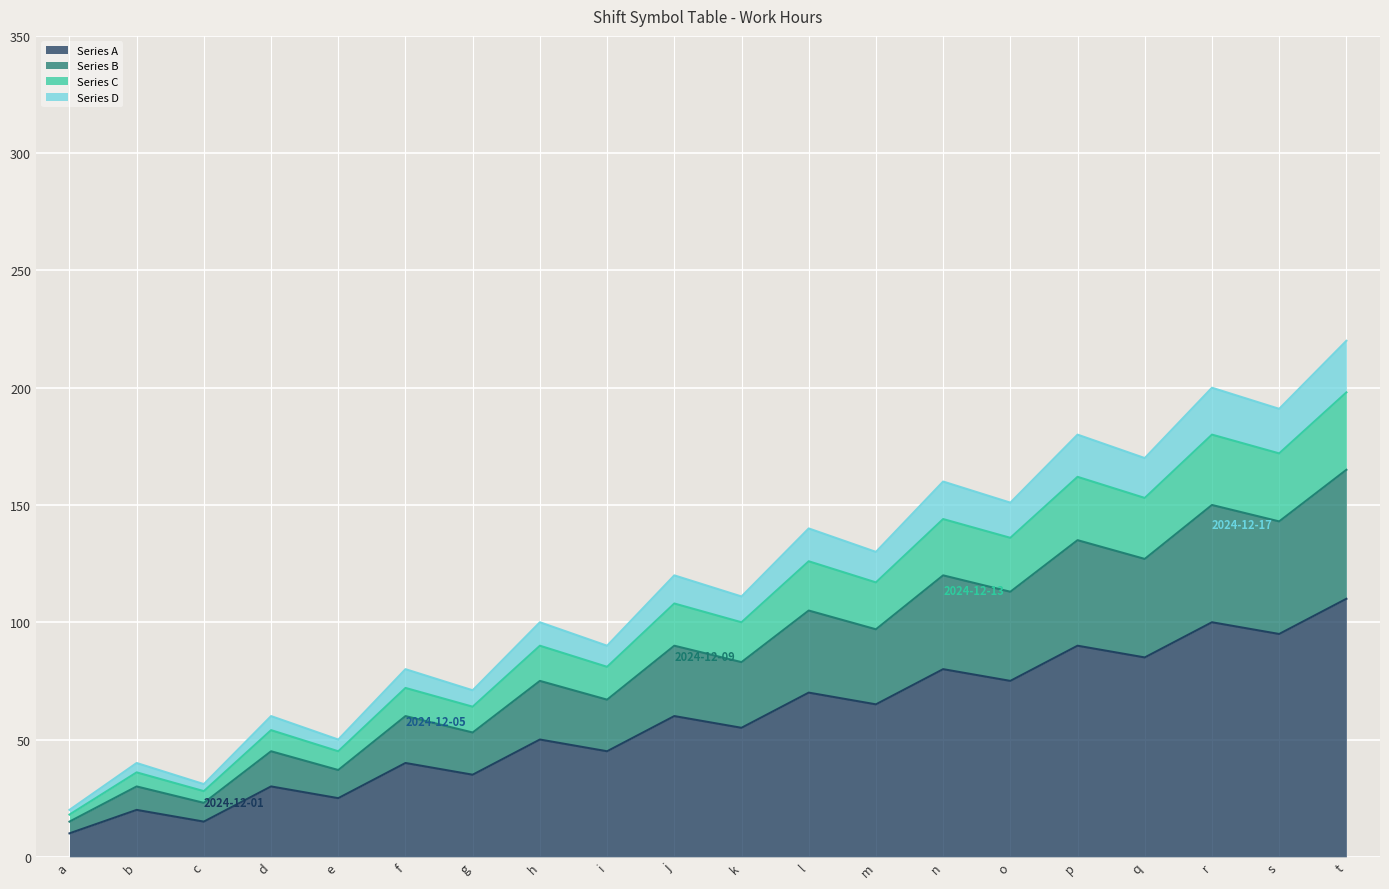

How many lines are shown in the chart?

4